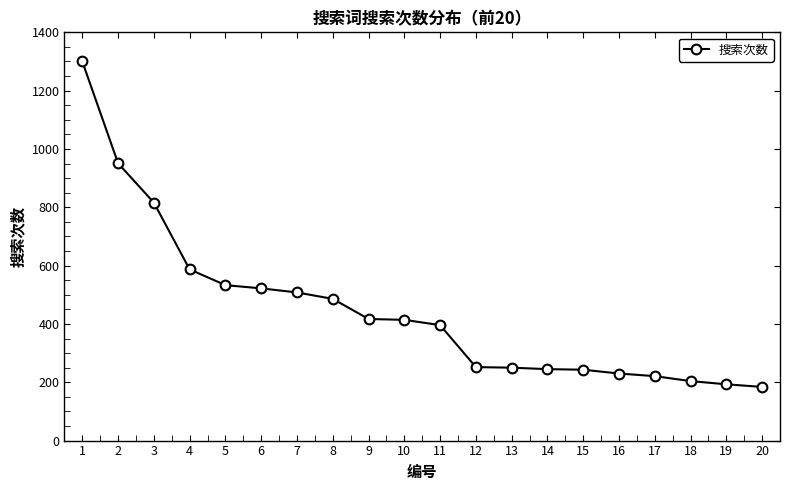

How many data points does each series have?

20